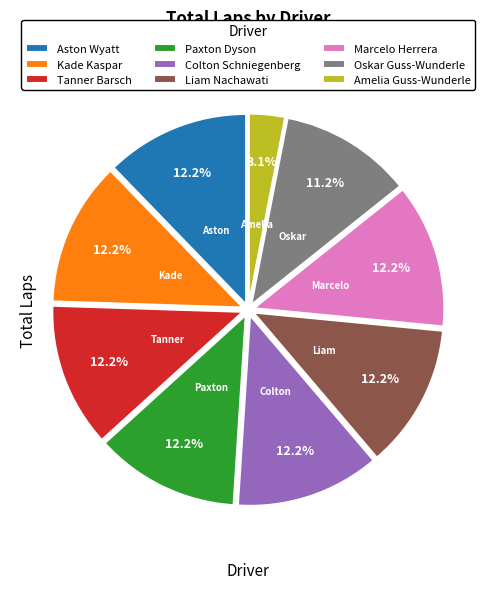

To the nearest percent, what percentage of the pie is Marcelo Herrera?

12%